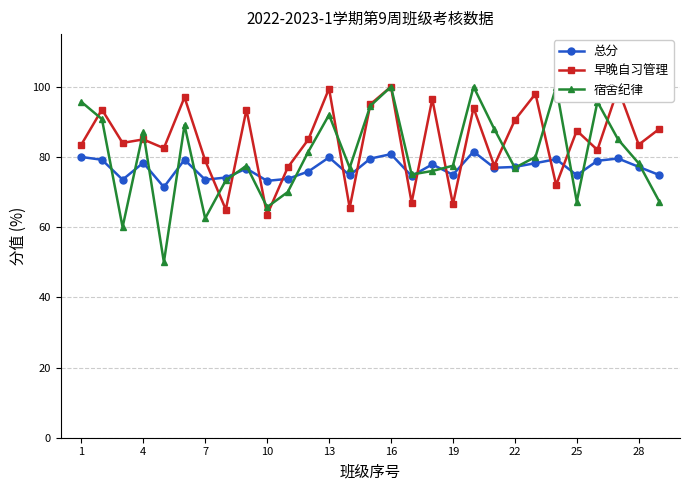

What are all the series names shown in the legend?

总分, 早晚自习管理, 宿舍纪律